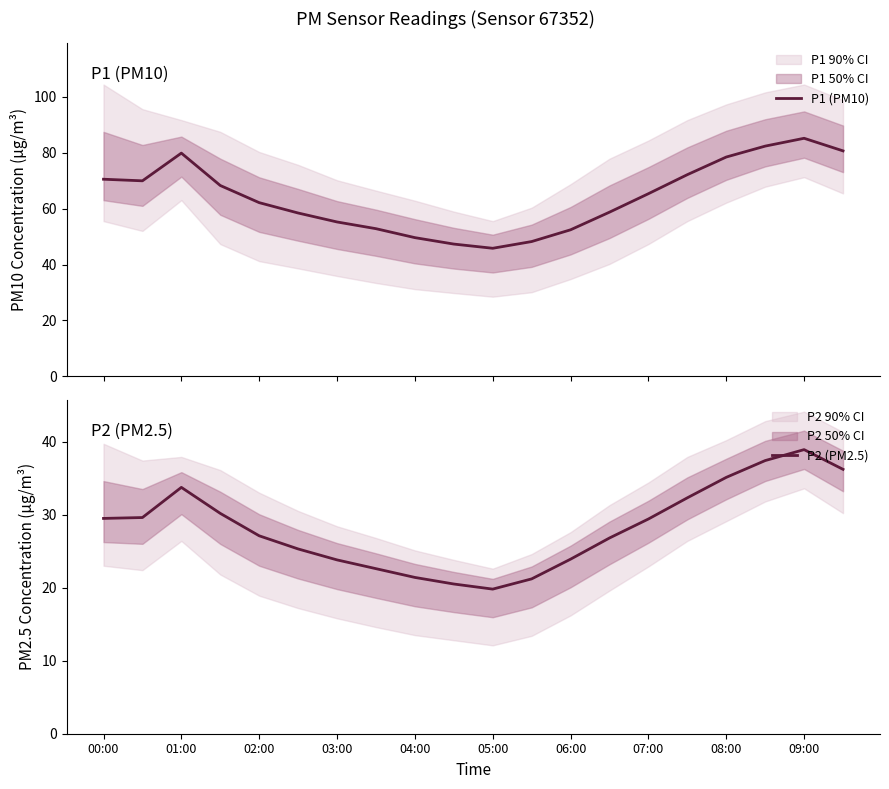

True or false: P1 (PM10) has more than 1 points higher than both neighbors.

True